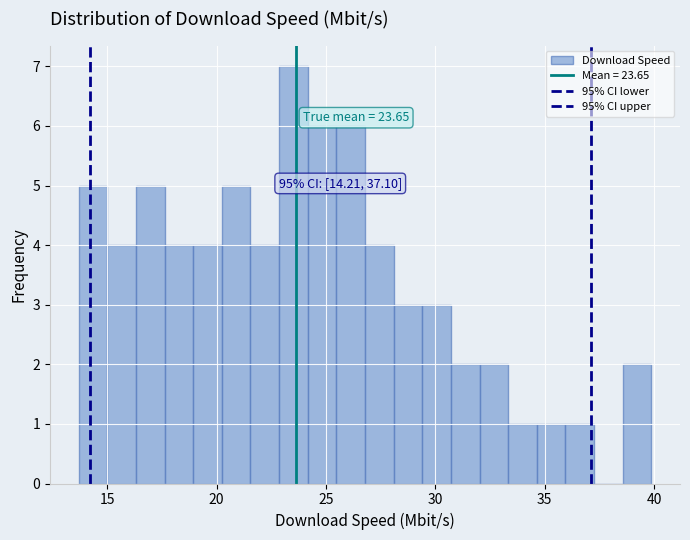

Read against the x-axis, roughly where is the centre of the tallest bar?

23.5